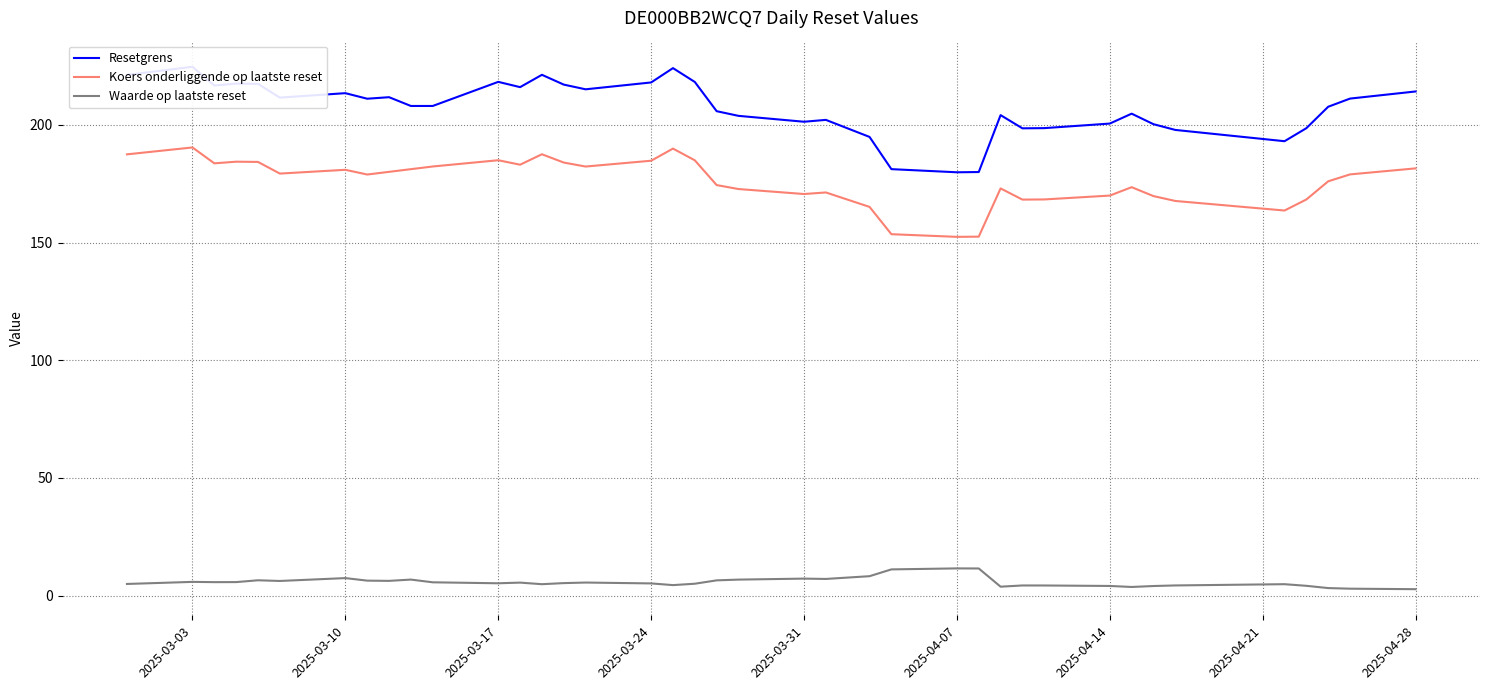

True or false: Koers onderliggende op laatste reset has a value of 184.8 at 2025-03-24.

True